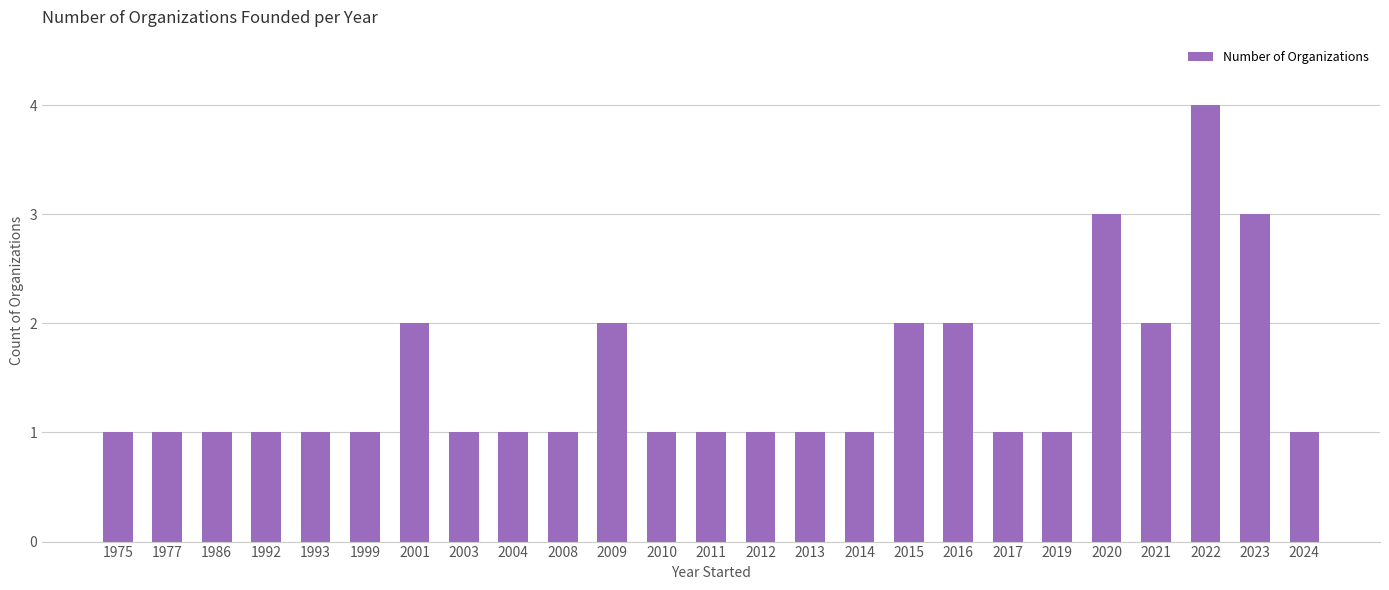

Reading right to left, list all the values displayed in this chart.

2024=1	2023=3	2022=4	2021=2	2020=3	2019=1	2017=1	2016=2	2015=2	2014=1	2013=1	2012=1	2011=1	2010=1	2009=2	2008=1	2004=1	2003=1	2001=2	1999=1	1993=1	1992=1	1986=1	1977=1	1975=1